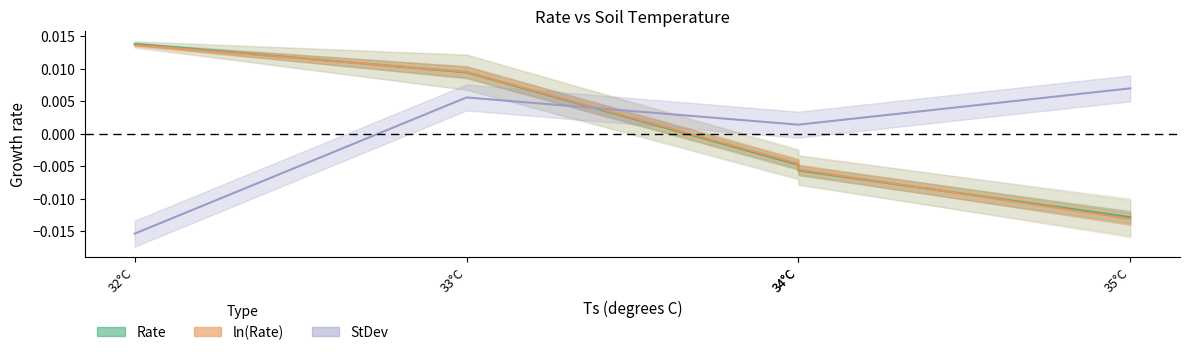

After their last crossing, which series has the higher values: ln(Rate) or StDev?

StDev